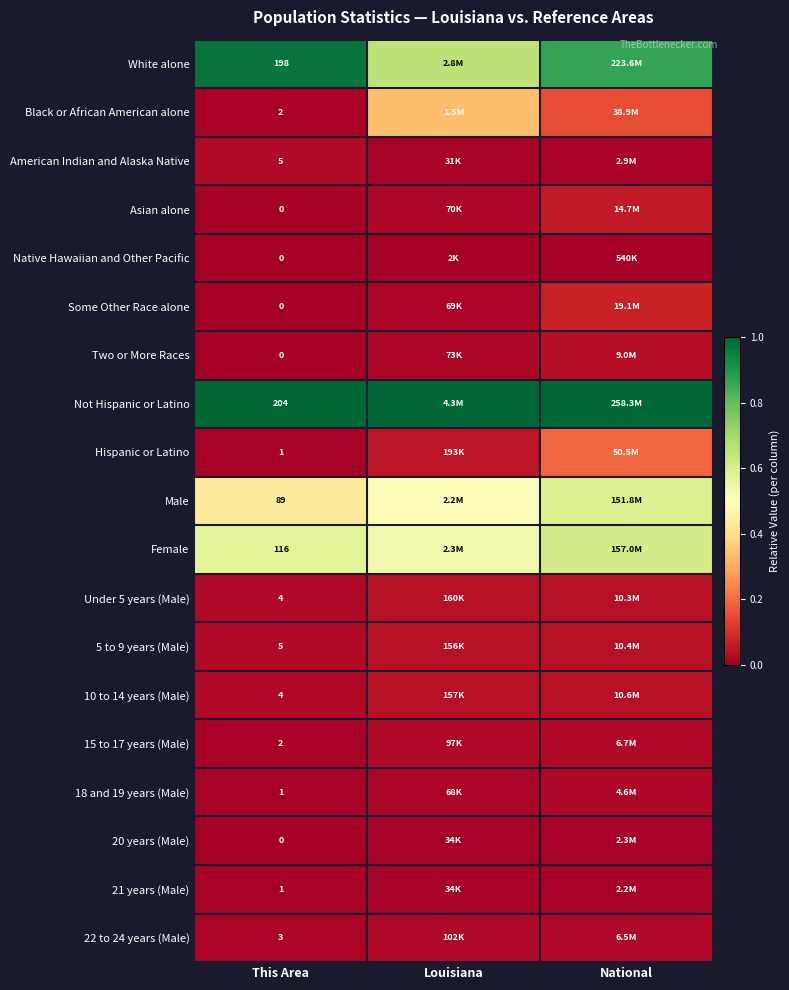

List the series in order of their peak value, highest first.

Not Hispanic or Latino, White alone, Female, Male, Black or African American alone, Hispanic or Latino, Some Other Race alone, Asian alone, 10 to 14 years (Male), 5 to 9 years (Male), Under 5 years (Male), Two or More Races, American Indian and Alaska Native, 15 to 17 years (Male), 22 to 24 years (Male), 18 and 19 years (Male), 20 years (Male), 21 years (Male), Native Hawaiian and Other Pacific